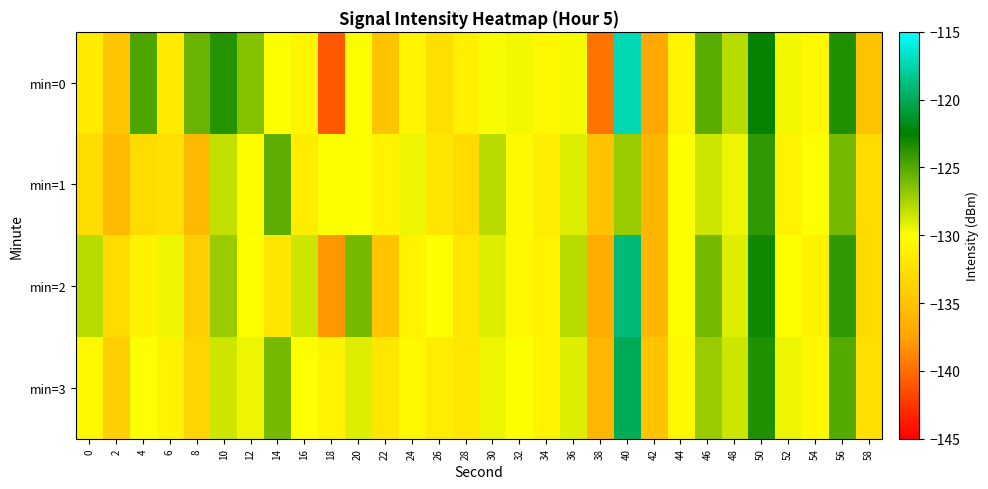

Reading left to right, extract all data points from this chart.

min=0: 0=-131.7	2=-134.8	4=-124.7	6=-131.7	8=-125.6	10=-123.6	12=-126.5	14=-129.9	16=-130.7	18=-141.0	20=-130.0	22=-134.8	24=-130.7	26=-132.6	28=-131.2	30=-129.9	32=-129.6	34=-130.7	36=-129.7	38=-139.7	40=-117.3	42=-137.1	44=-130.7	46=-125.1	48=-128.0	50=-122.7	52=-129.6	54=-130.6	56=-123.5	58=-134.9
min=1: 0=-132.8	2=-135.6	4=-132.9	6=-132.5	8=-135.8	10=-128.2	12=-130.2	14=-125.3	16=-131.5	18=-130.0	20=-130.0	22=-131.0	24=-129.5	26=-132.0	28=-133.0	30=-128.0	32=-130.5	34=-131.5	36=-129.0	38=-135.0	40=-127.0	42=-136.0	44=-130.0	46=-128.5	48=-129.5	50=-124.0	52=-131.0	54=-130.0	56=-126.0	58=-133.0
min=2: 0=-128.0	2=-133.0	4=-131.0	6=-129.5	8=-134.0	10=-127.0	12=-130.0	14=-132.0	16=-128.5	18=-138.0	20=-126.0	22=-135.0	24=-131.0	26=-130.0	28=-132.0	30=-129.0	32=-130.5	34=-131.0	36=-128.0	38=-137.0	40=-119.0	42=-136.0	44=-130.0	46=-126.0	48=-129.0	50=-123.0	52=-130.0	54=-131.0	56=-124.0	58=-133.0
min=3: 0=-130.5	2=-134.0	4=-130.0	6=-131.0	8=-133.5	10=-128.5	12=-129.5	14=-126.0	16=-130.0	18=-131.0	20=-129.0	22=-132.0	24=-130.5	26=-131.5	28=-132.0	30=-129.5	32=-130.0	34=-131.0	36=-129.0	38=-136.0	40=-120.0	42=-135.0	44=-130.5	46=-127.0	48=-128.5	50=-123.5	52=-129.5	54=-130.5	56=-125.0	58=-132.5